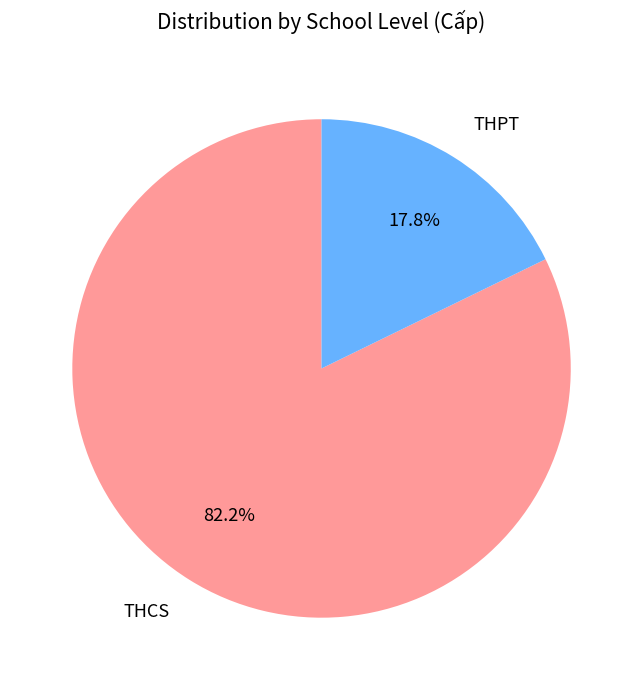

How many segments does this pie chart have?

2